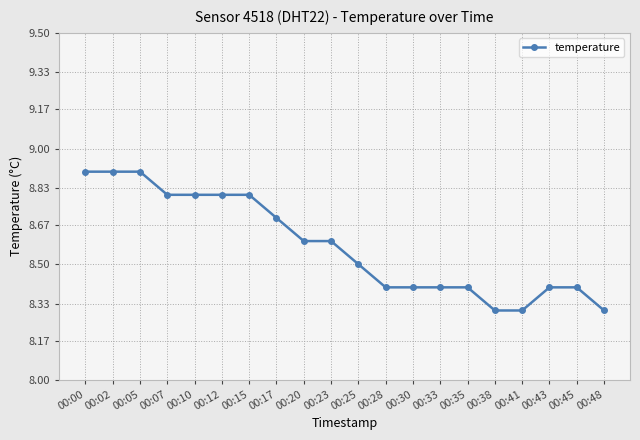

What is the sum of the values at 00:05 and 00:43?

17.3